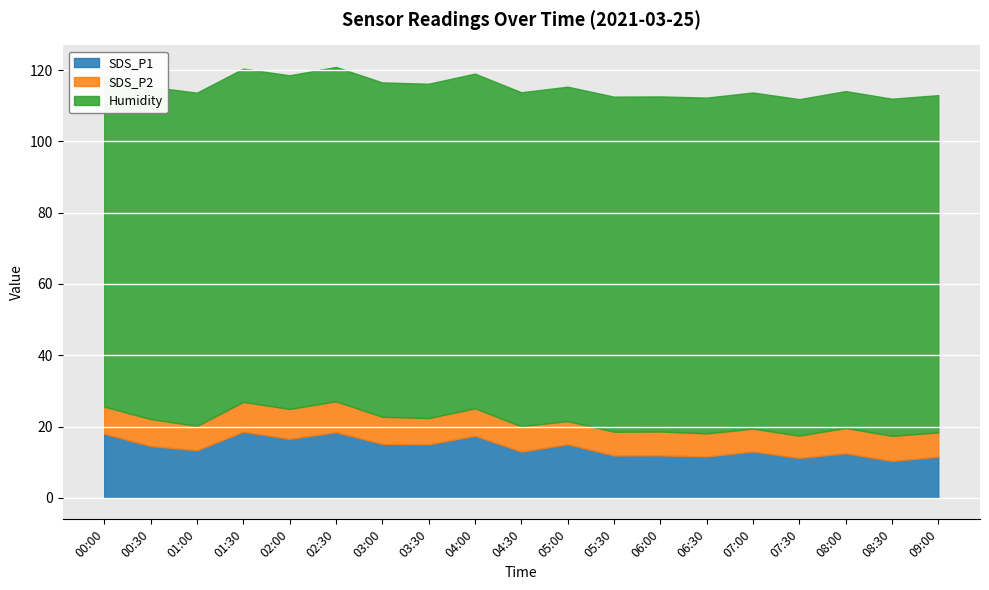

At 03:00, list the series in order from largest to smallest.

Humidity, SDS_P1, SDS_P2